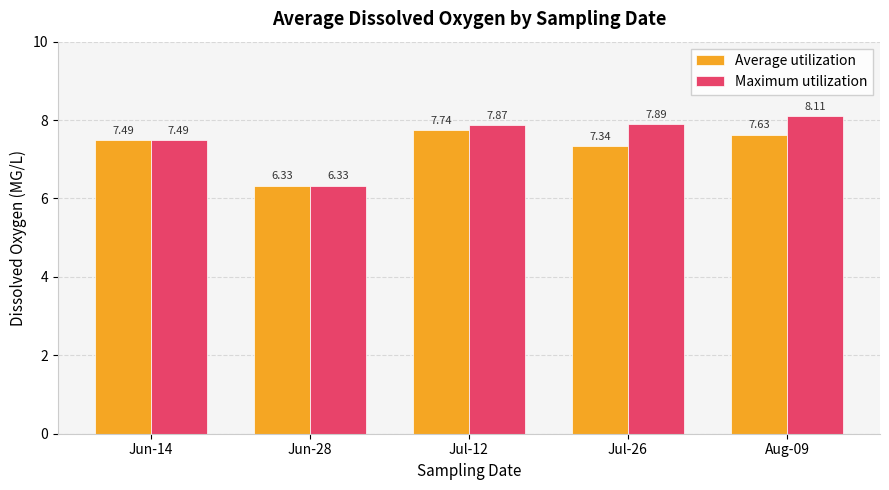

At which label is Average utilization closest to 7?

Jul-26